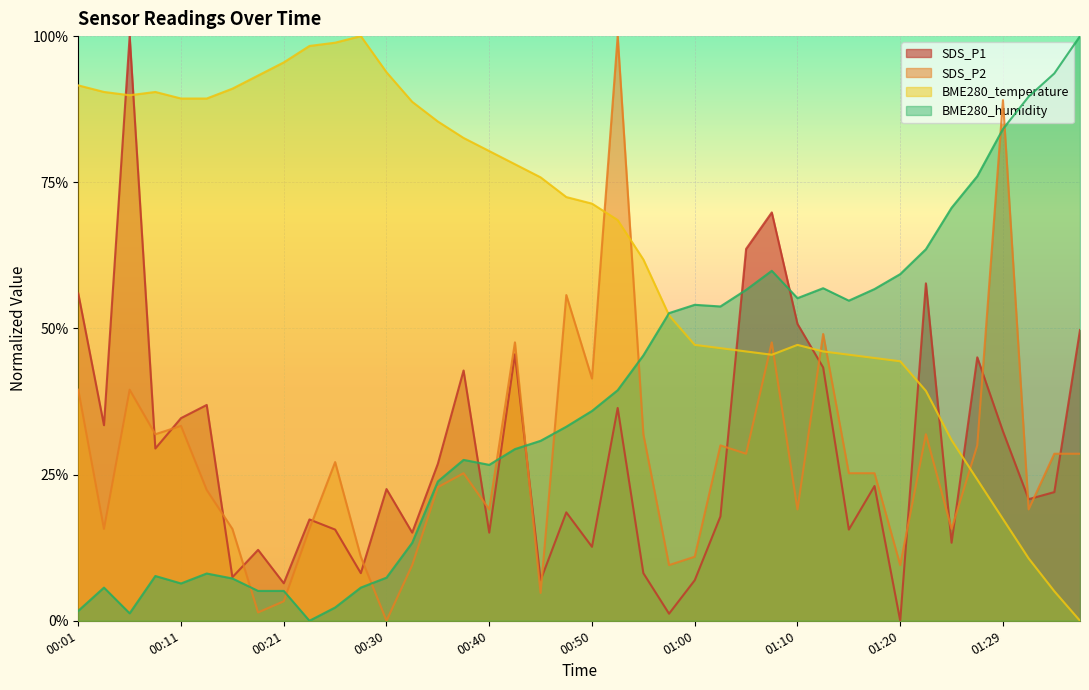

Where do SDS_P1 and SDS_P2 first cross each other?

00:06 and 00:08